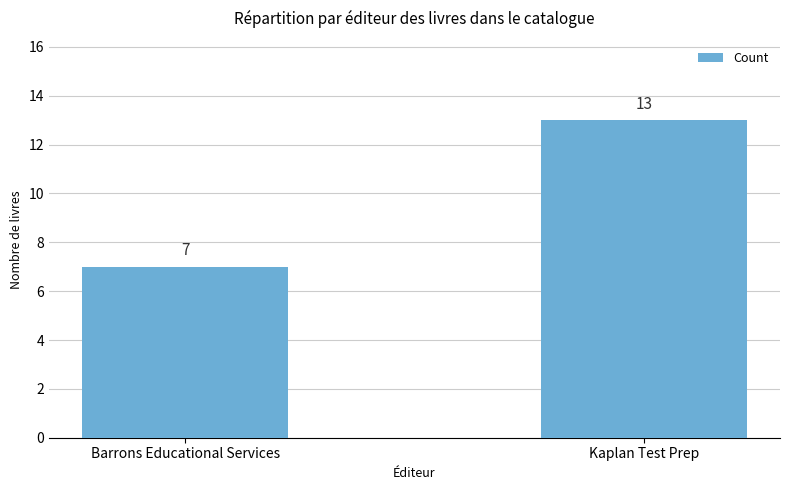

How many values are below 13?

1